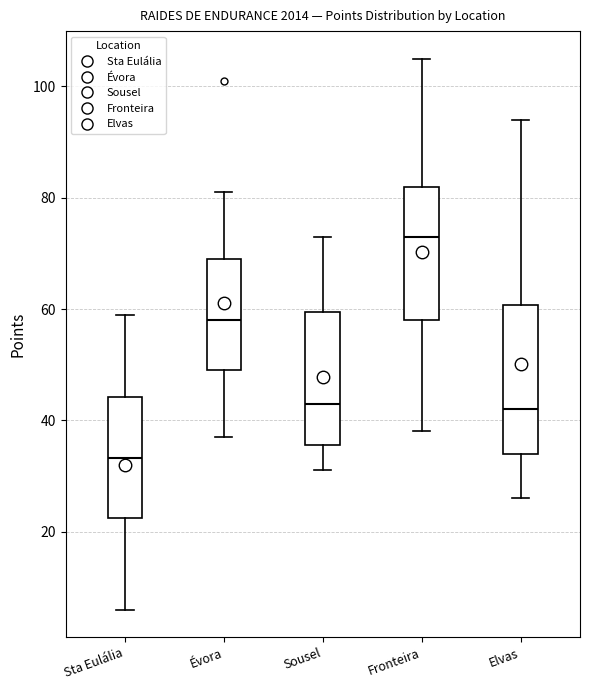

Which box's median line is the highest?

Fronteira